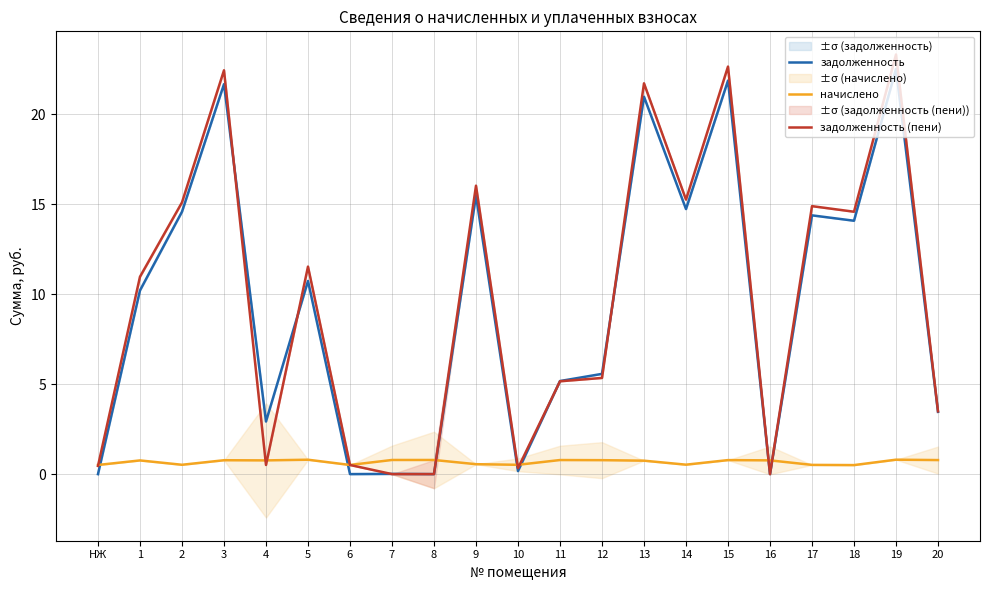

Where is the first local minimum for задолженность?

4